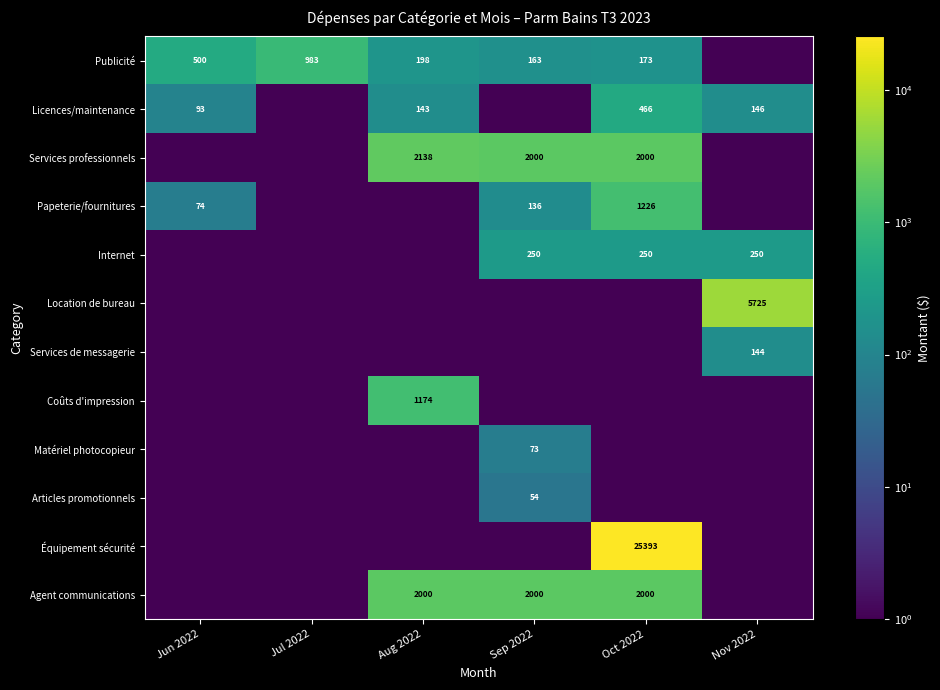

How many distinct data groups are displayed?

12